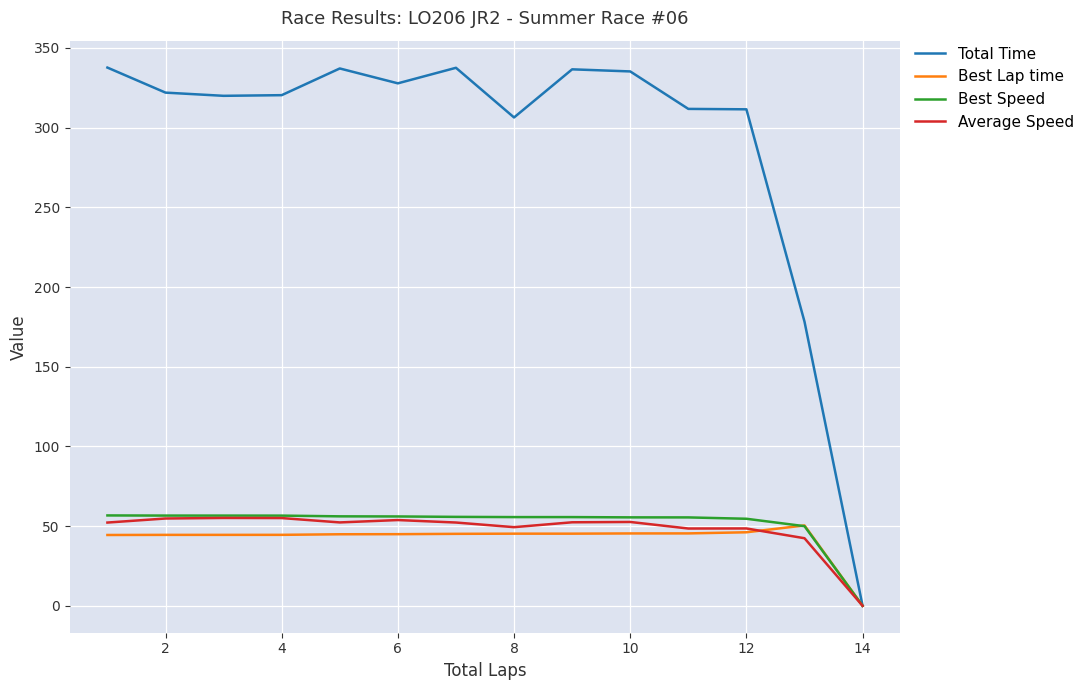

Which series has the largest total across all categories?

Total Time